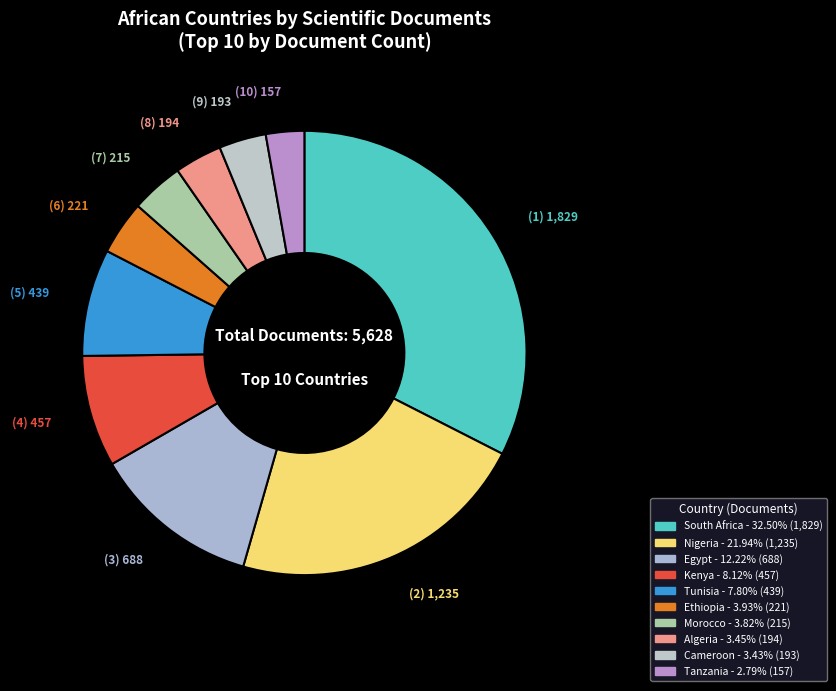

What is the change in value from Nigeria to Morocco?

-1020